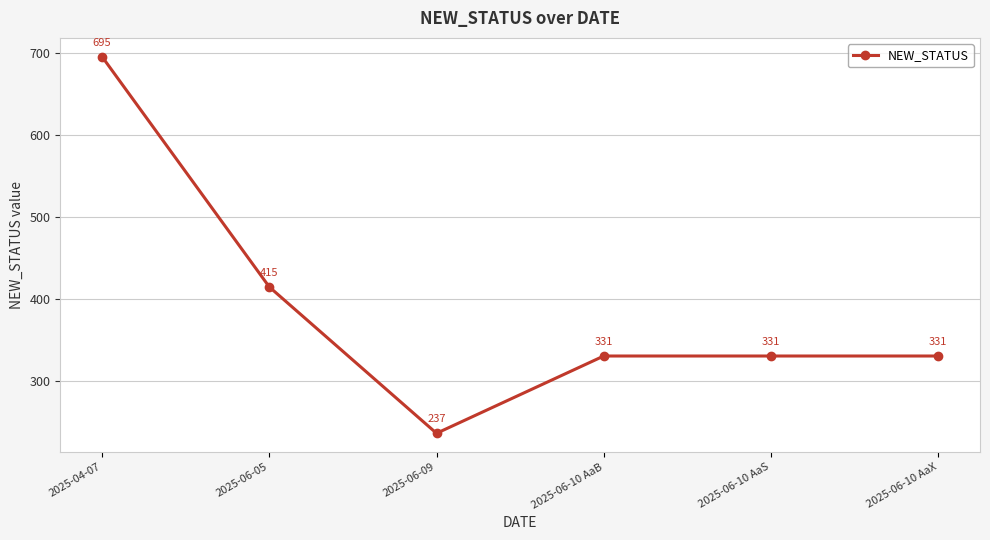

At which category does the chart reach its minimum across all series?

2025-06-09